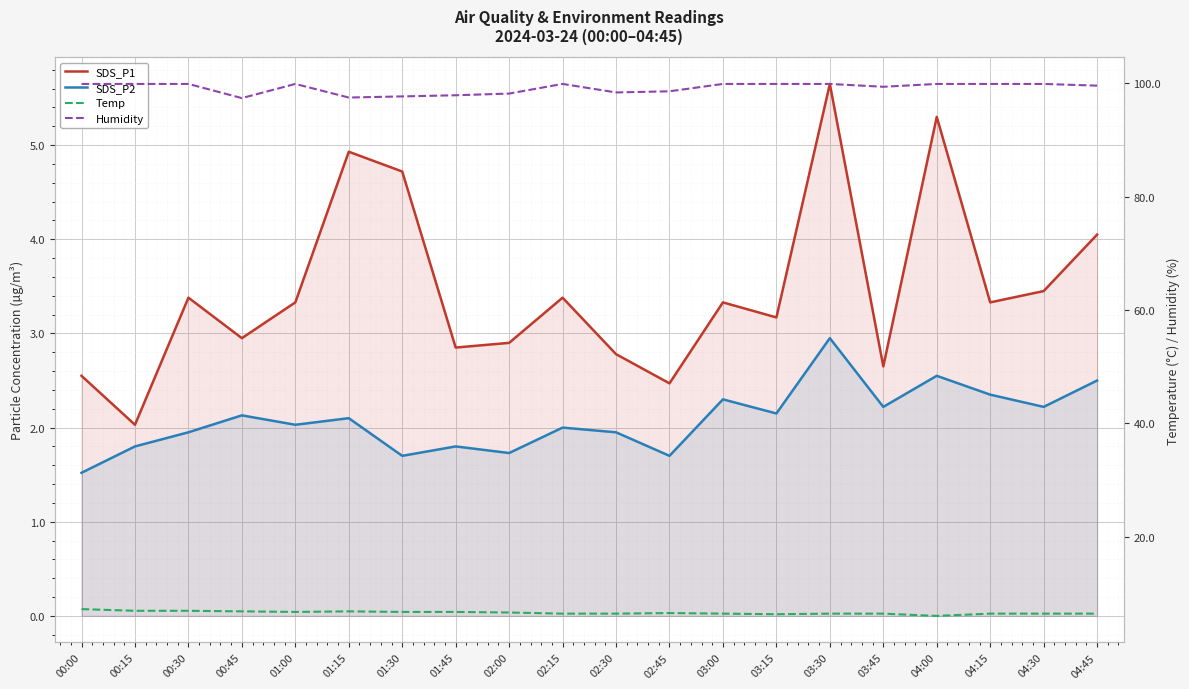

Reading right to left, list all the values displayed in this chart.

SDS_P1: 4.0	3.5	3.3	5.3	2.6	5.7	3.2	3.3	2.5	2.8	3.4	2.9	2.9	4.7	4.9	3.3	3.0	3.4	2.0	2.5
SDS_P2: 2.5	2.2	2.4	2.5	2.2	3.0	2.1	2.3	1.7	1.9	2.0	1.7	1.8	1.7	2.1	2.0	2.1	1.9	1.8	1.5
Temp: 6.4	6.4	6.4	6.0	6.4	6.4	6.3	6.4	6.5	6.4	6.4	6.6	6.7	6.7	6.8	6.7	6.8	6.9	6.9	7.2
Humidity: 99.6	99.9	99.9	99.9	99.4	99.9	99.9	99.9	98.6	98.4	99.9	98.2	97.9	97.7	97.5	99.9	97.4	99.9	99.9	99.9